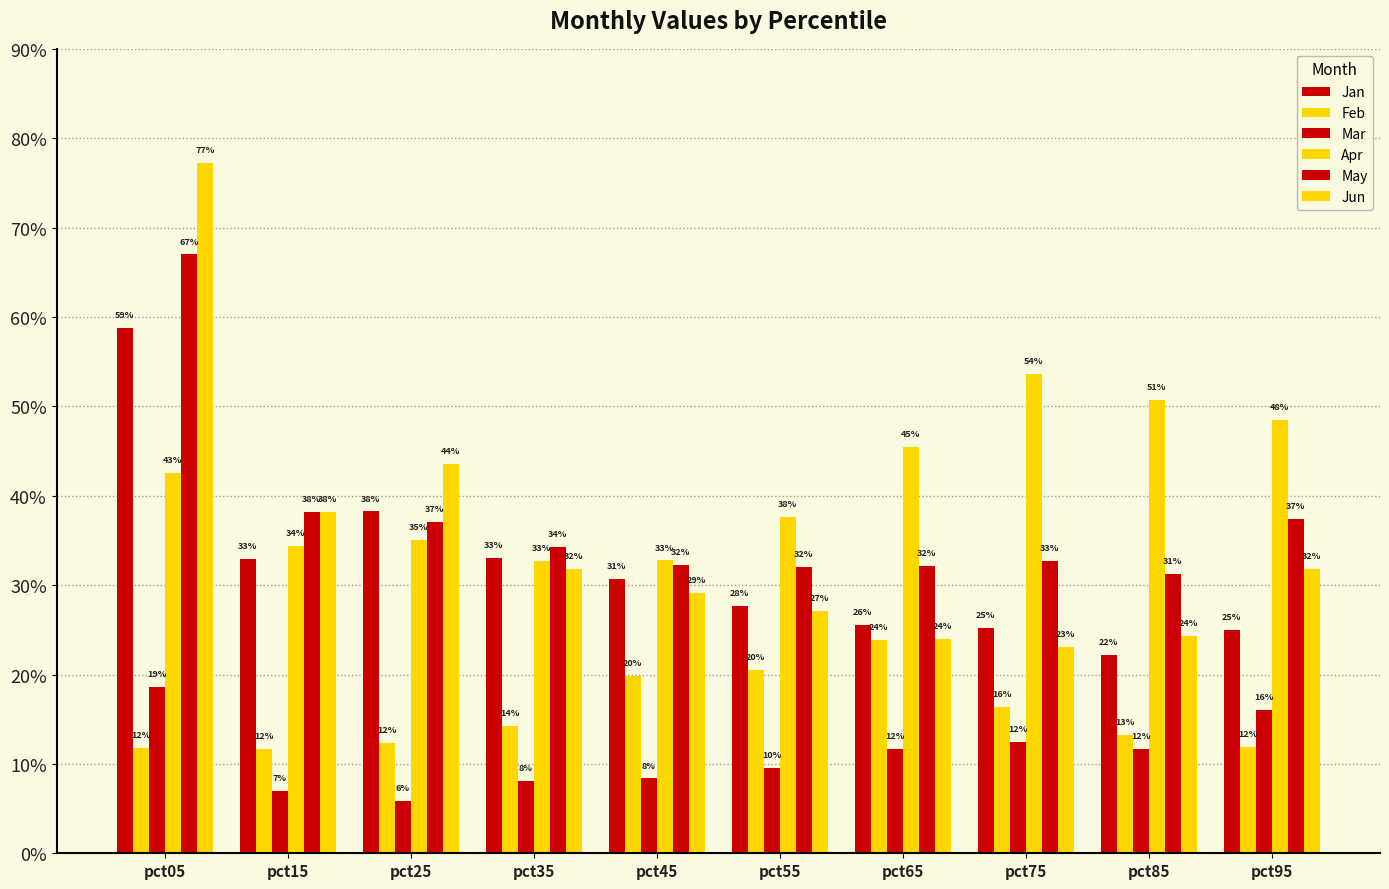

Does the chart contain any negative values?

No